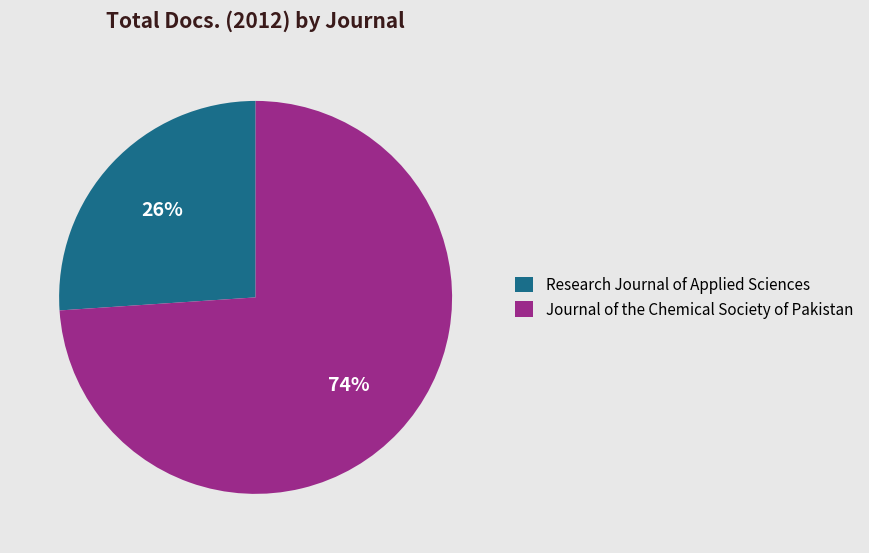

Rank the categories by value from lowest to highest.

Research Journal of Applied Sciences, Journal of the Chemical Society of Pakistan